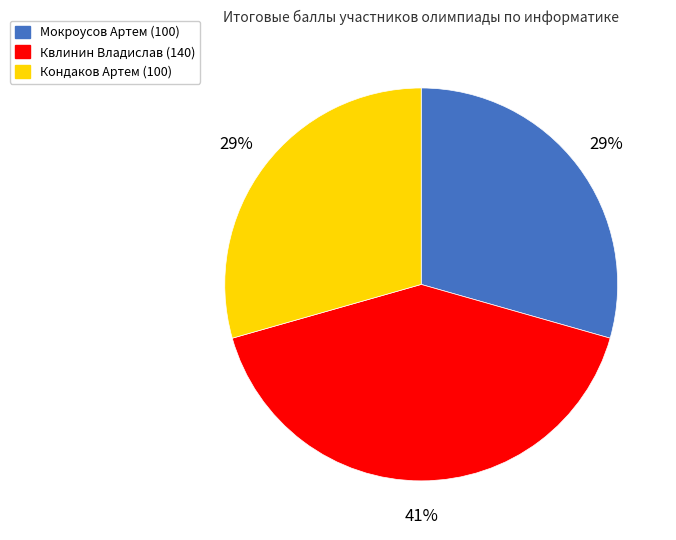

What percentage is the Кондаков Артем (100) slice, to the nearest percent?

29%